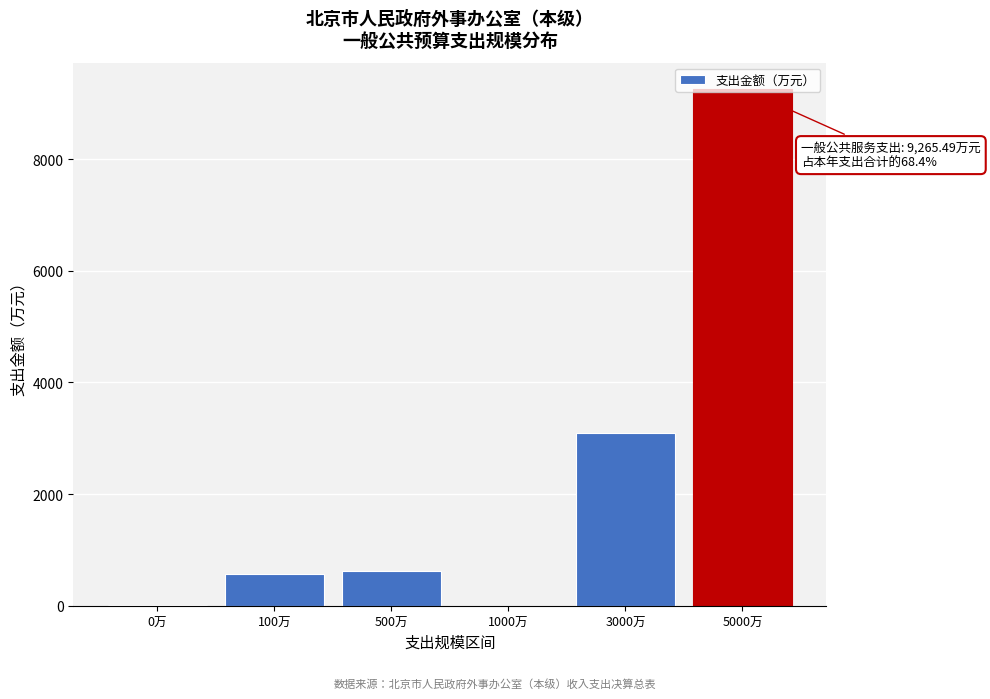

Which category has the highest value across all series?

5000万